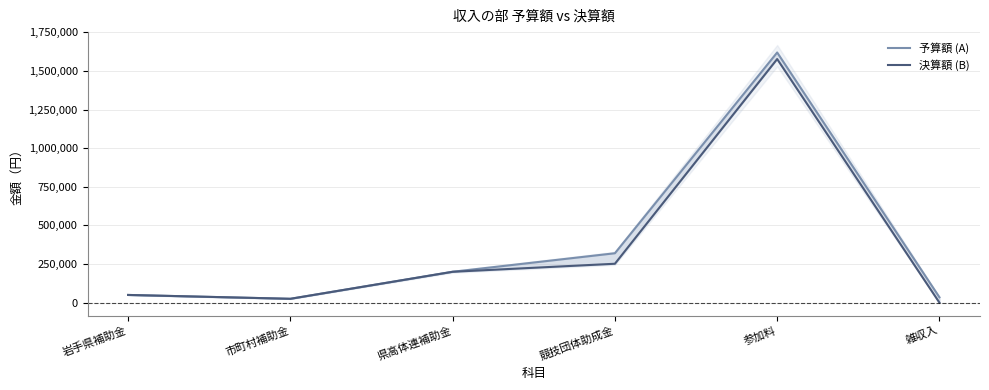

True or false: 決算額 (B) has a value of 50000 at 岩手県補助金.

True